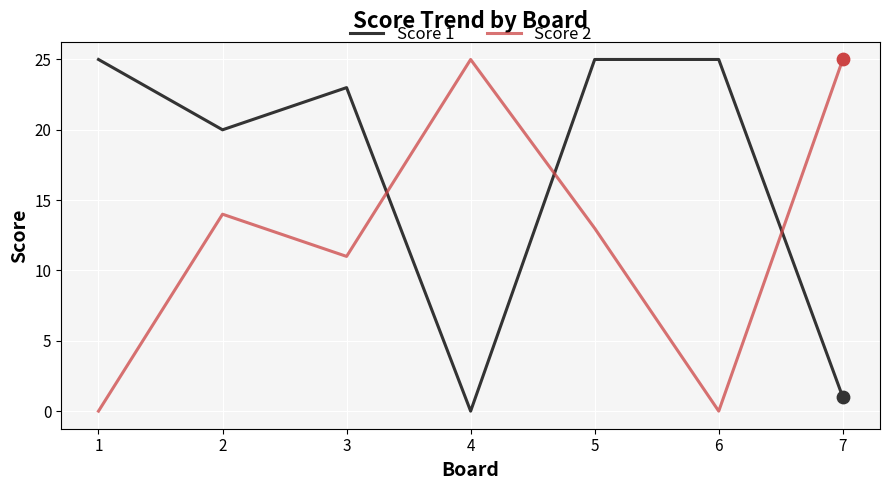

Which series changed the most between 1 and 3?

Score 2